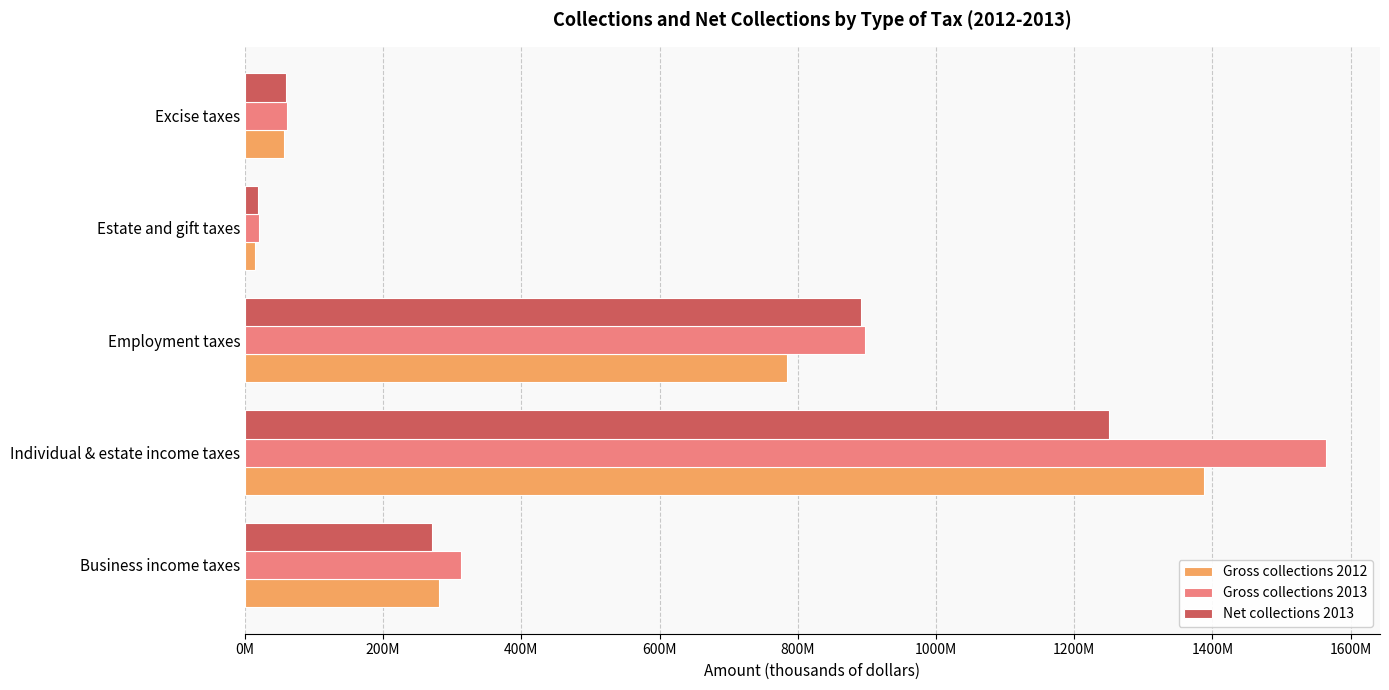

What are all the series names shown in the legend?

Gross collections 2012, Gross collections 2013, Net collections 2013